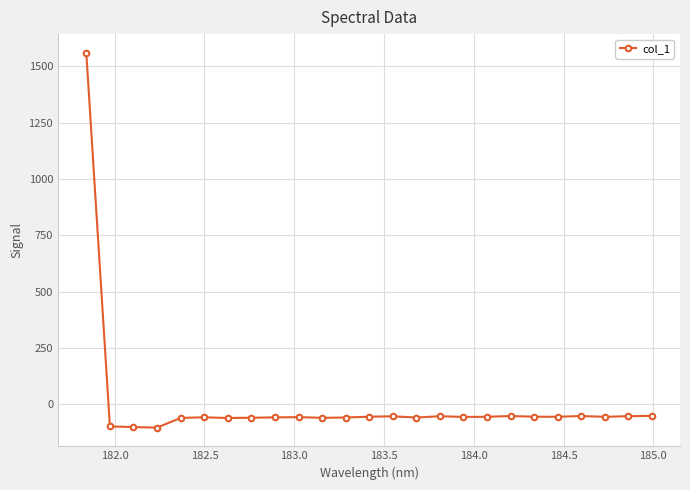

True or false: there are more than 0 points higher than both neighbors.

True